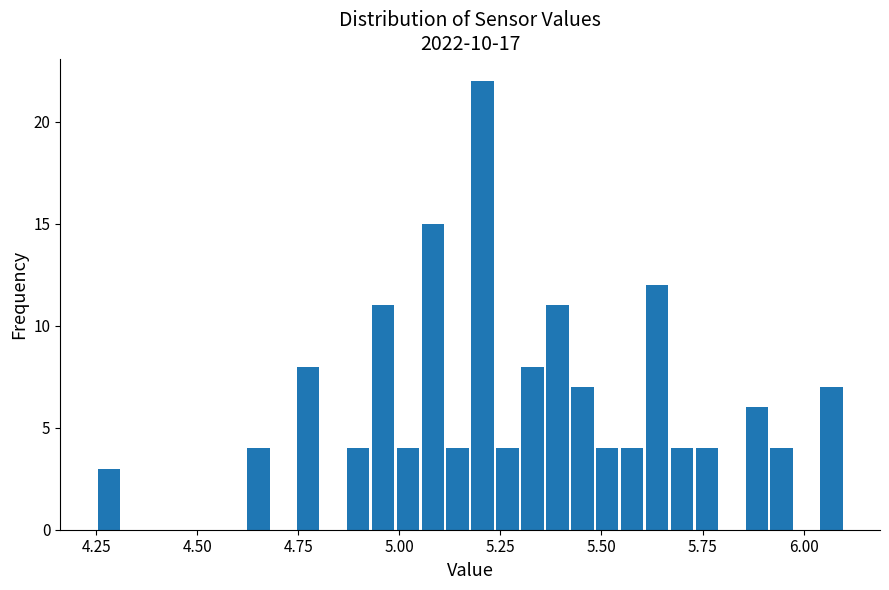

Read against the x-axis, roughly where is the centre of the tallest bar?

5.20